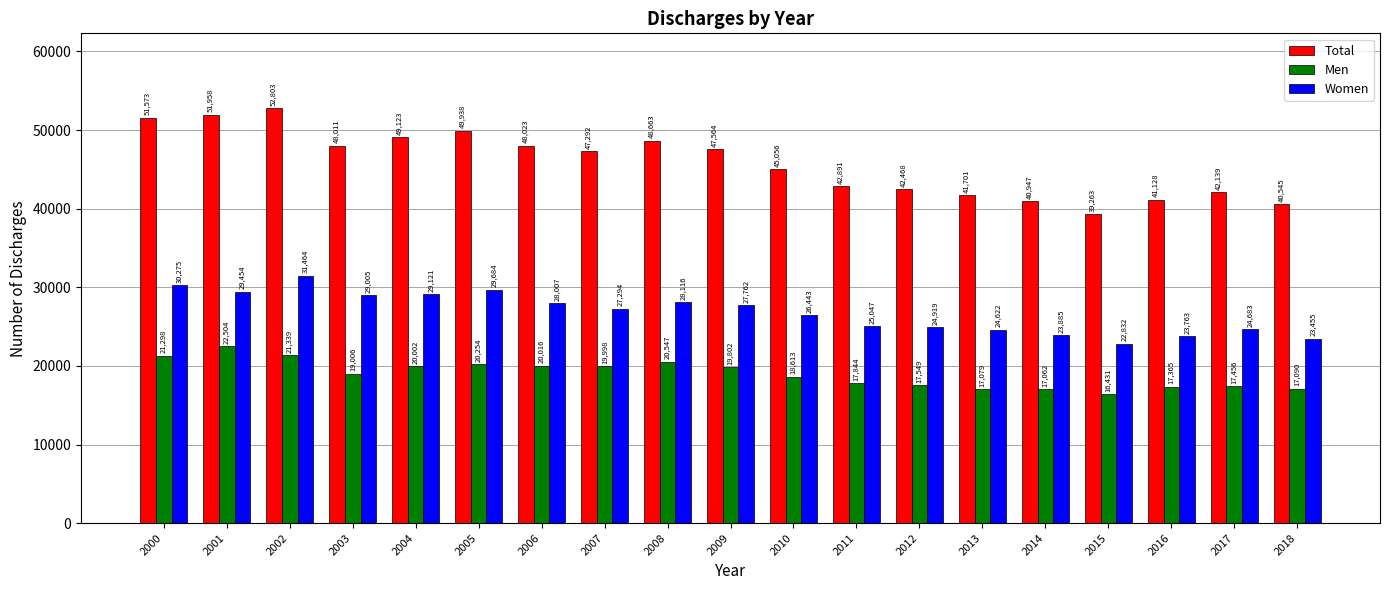

What is the sum of all Total values?

871086